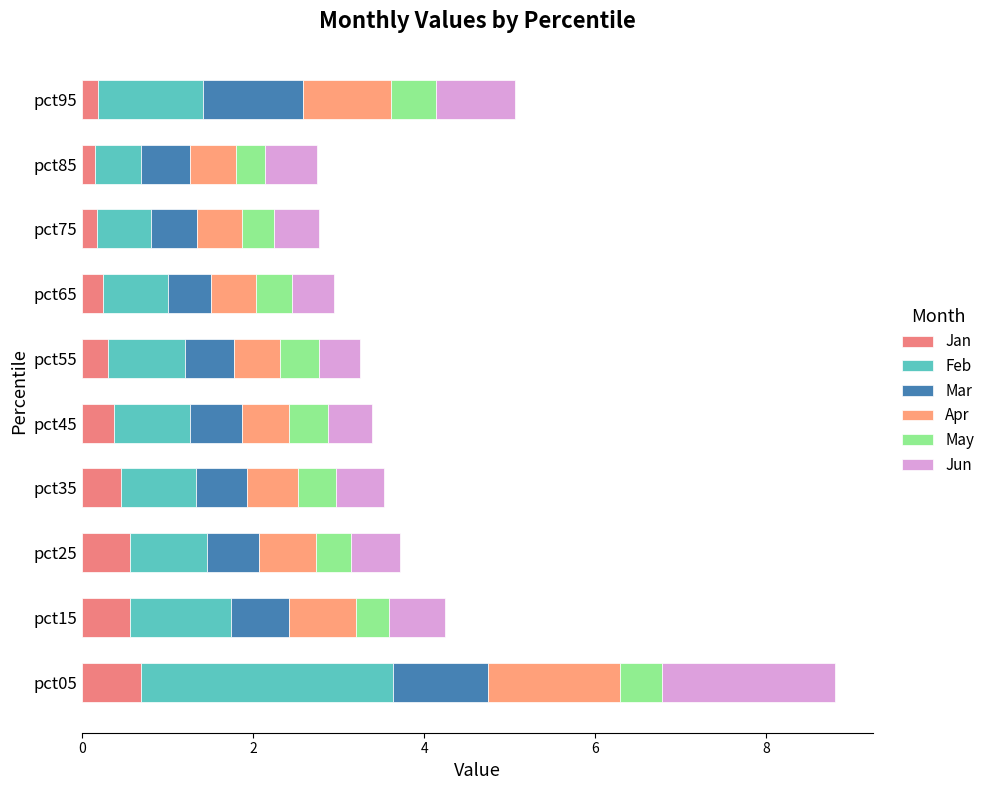

How many data points does each series have?

10